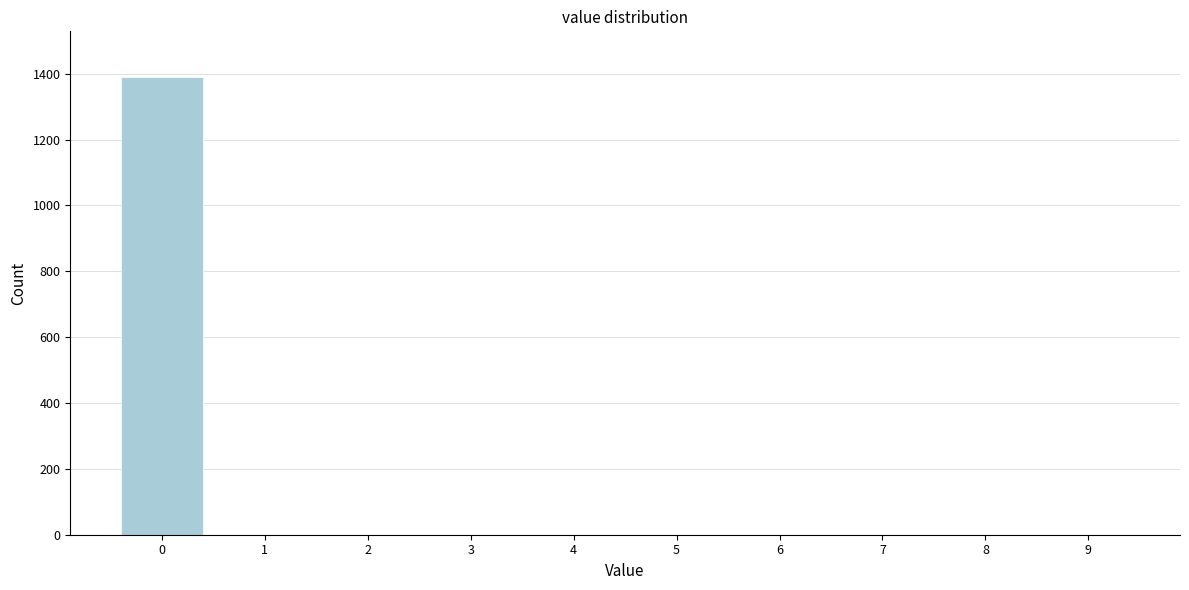

Reading right to left, list all the values displayed in this chart.

9=0	8=0	7=0	6=0	5=0	4=0	3=0	2=0	1=0	0=1390